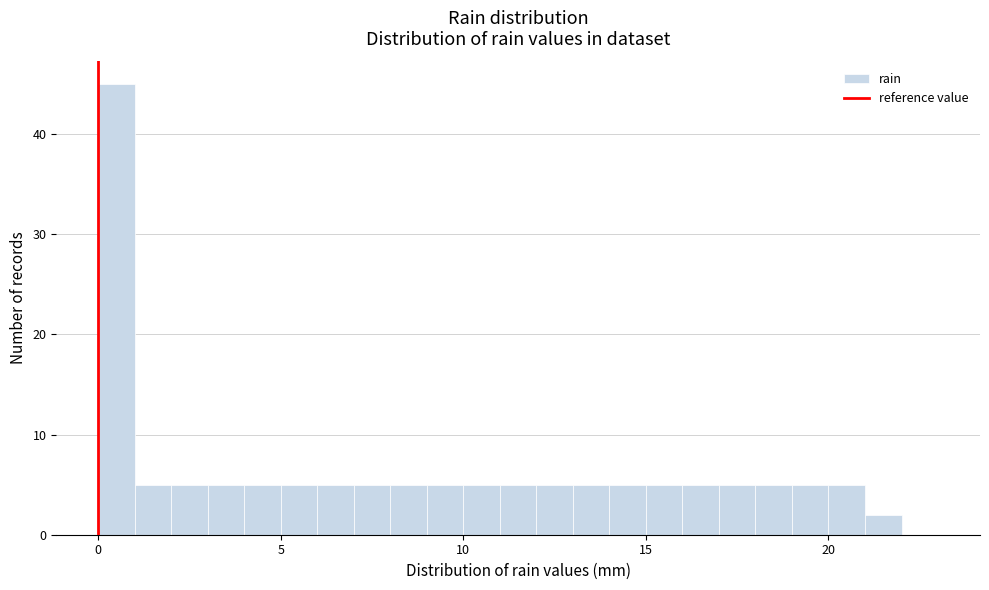

Around what value on the x-axis is the tallest bar? Give the approximate position of its centre, as read against the axis.

0.5